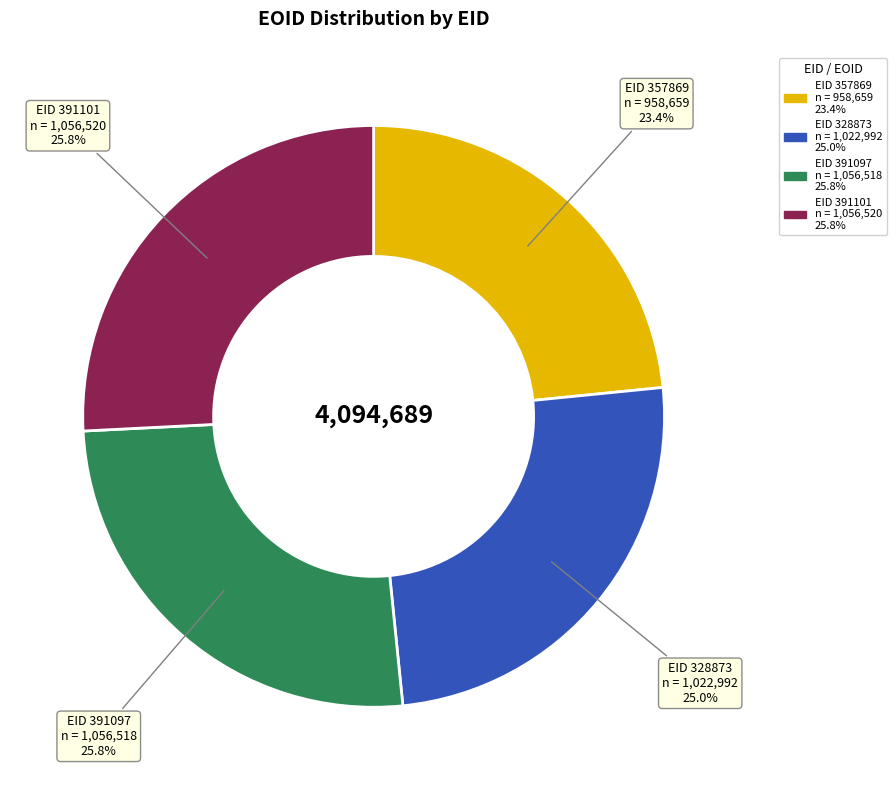

To the nearest percent, what is the difference between the EID 328873 and EID 391097 slice percentages?

1%